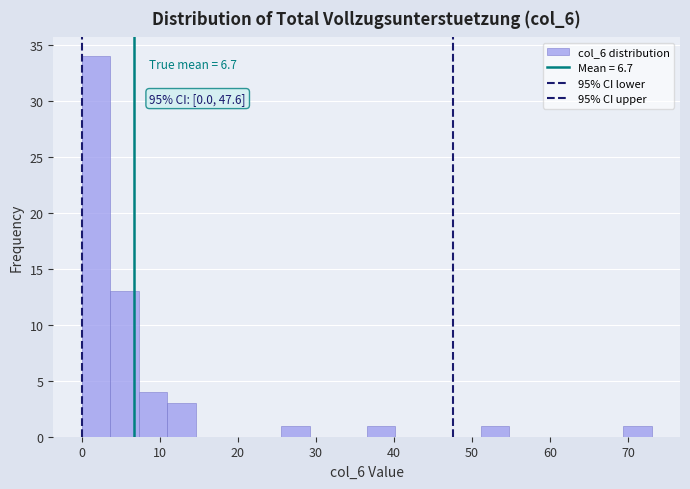

Around what value on the x-axis is the tallest bar? Give the approximate position of its centre, as read against the axis.

2